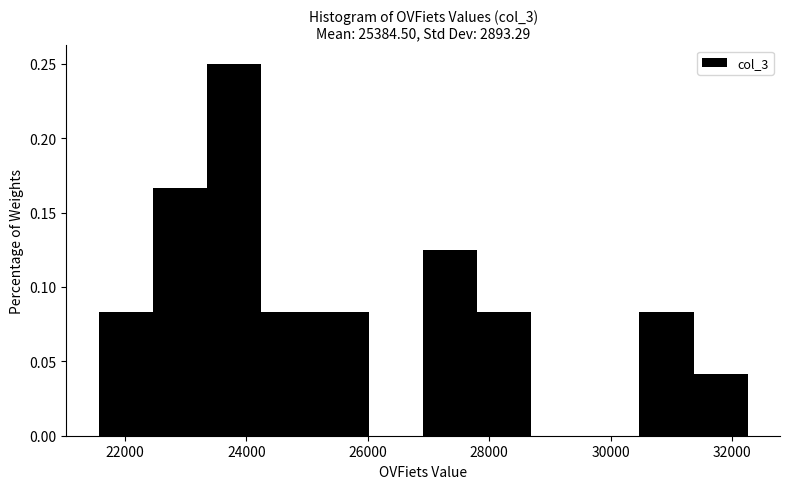

Which range on the x-axis has the tallest bar?

23400 to 24200